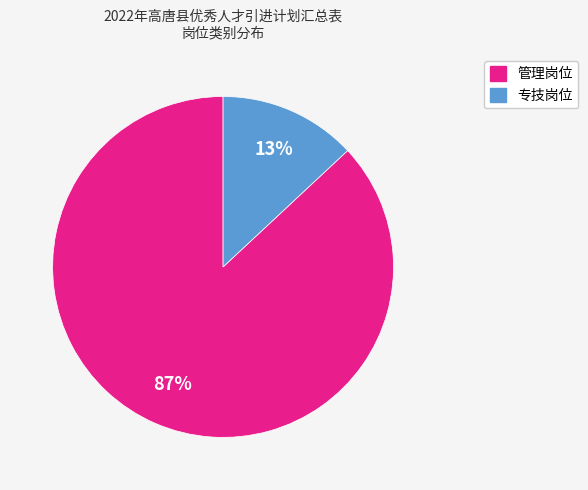

How many segments does this pie chart have?

2